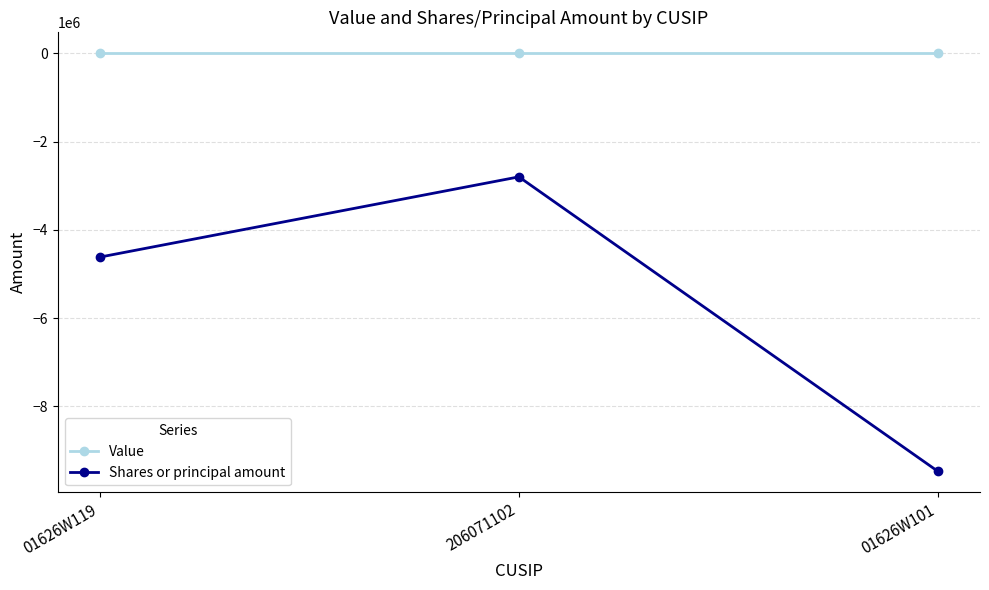

What is the total value across all series at 01626W101?

-9473145